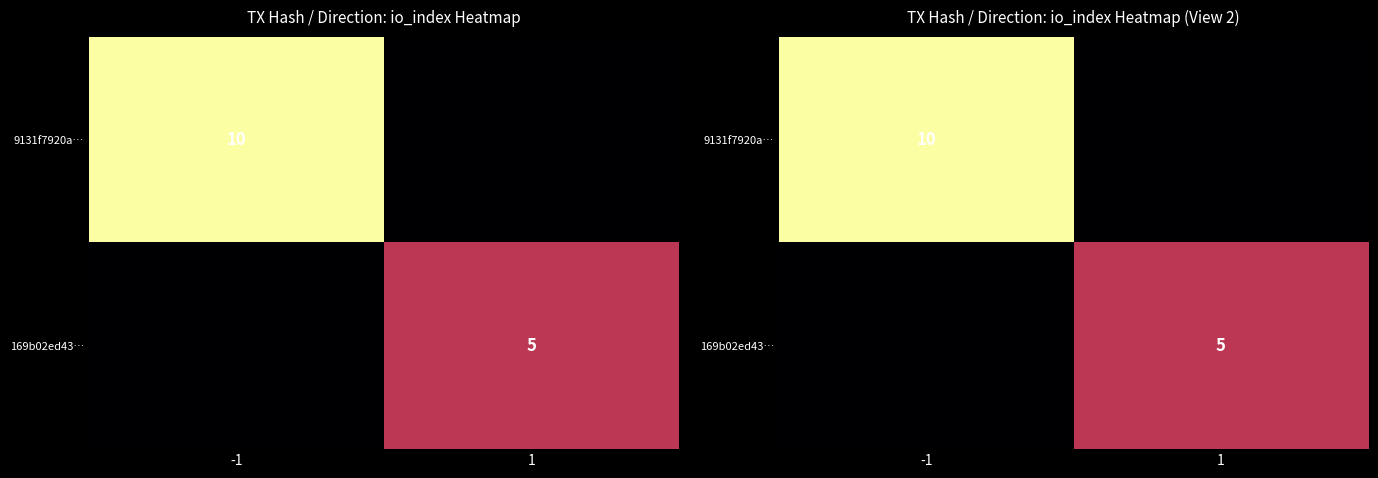

Rank the series by their maximum value, from highest to lowest.

9131f7920a…, 169b02ed43…